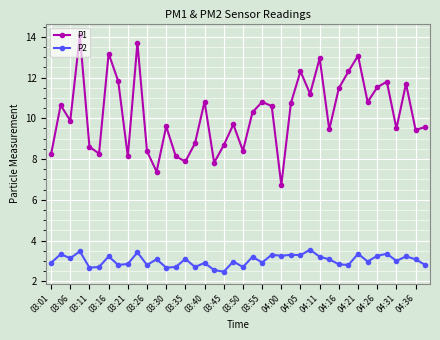

How many lines are shown in the chart?

2